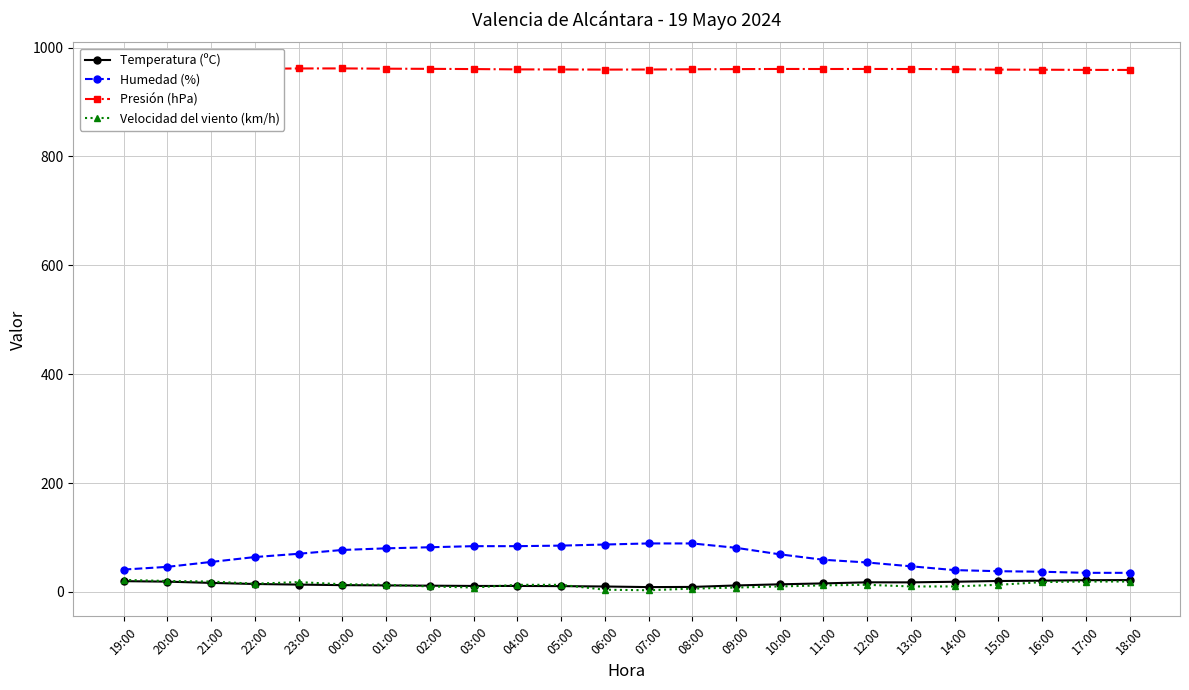

Count the number of categories in the chart.

24